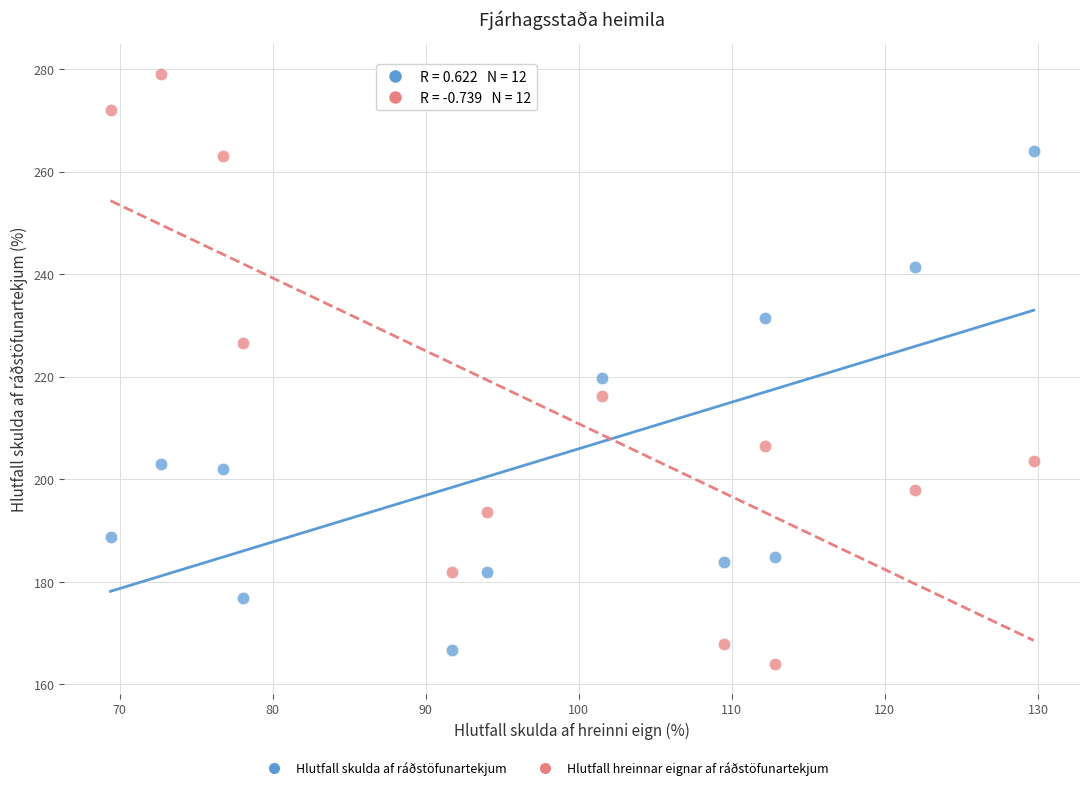

Which series has the largest Y range (max minus min)?

Hlutfall hreinnar eignar af ráðstöfunartekjum